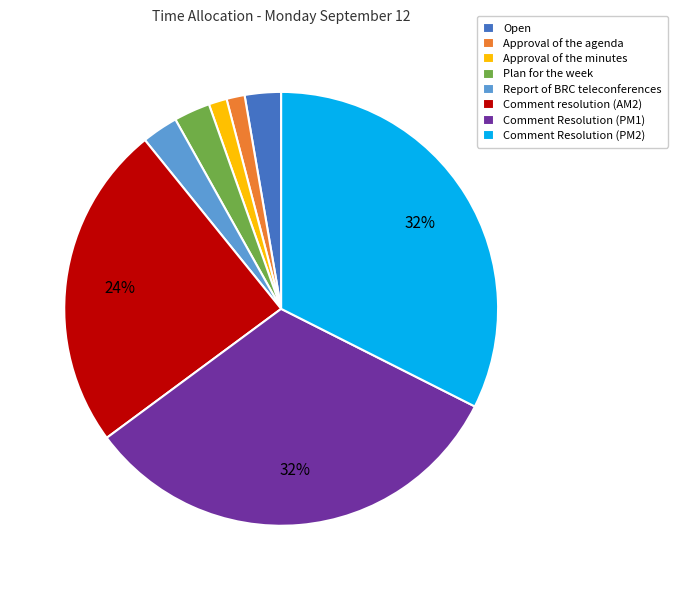

Is it true that Comment Resolution (PM2) is 32% of the pie?

True